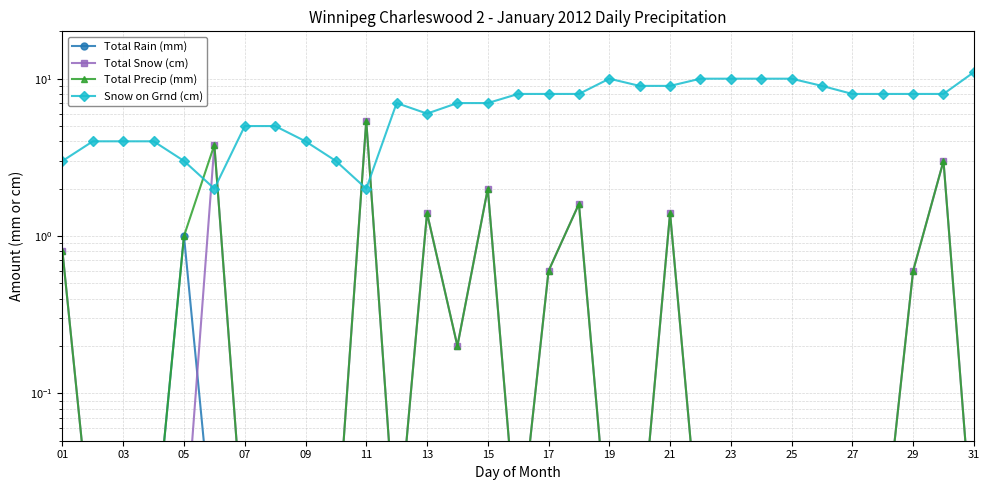

What is the difference between the highest and lowest values at 17?

8.0